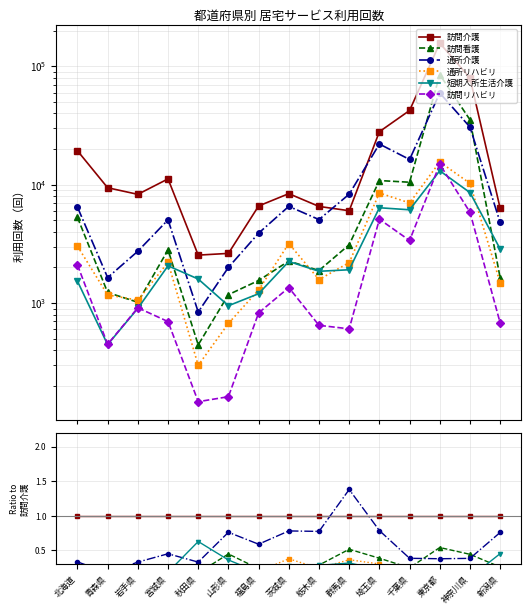

True or false: 訪問介護 and 通所リハビリ cross at least once.

False